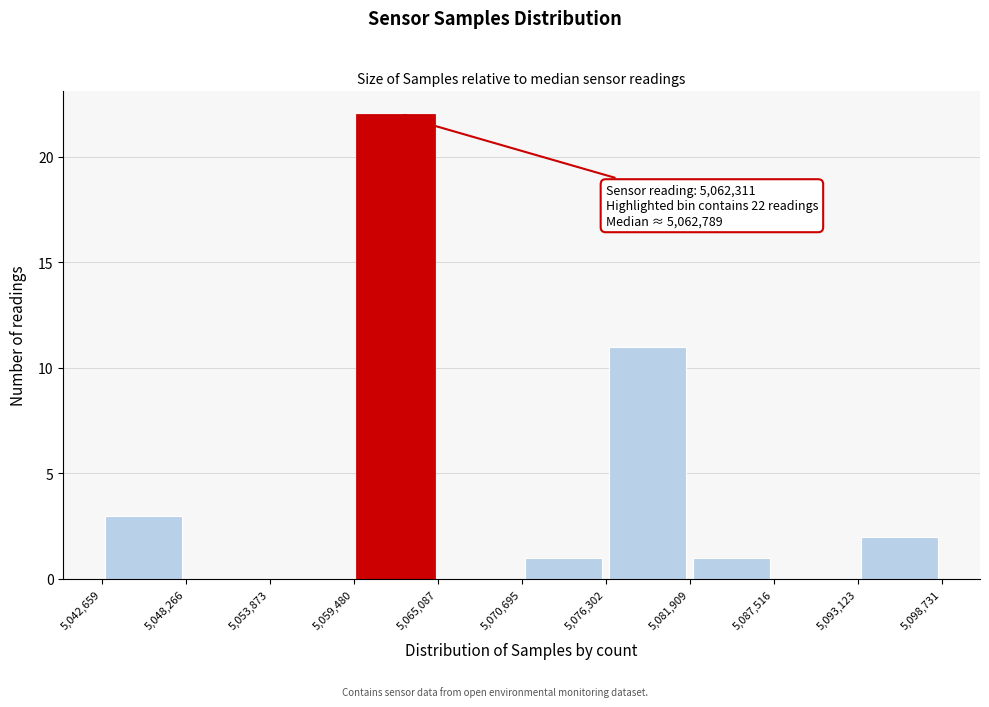

Which range on the x-axis has the tallest bar?

5,059,480 to 5,065,087